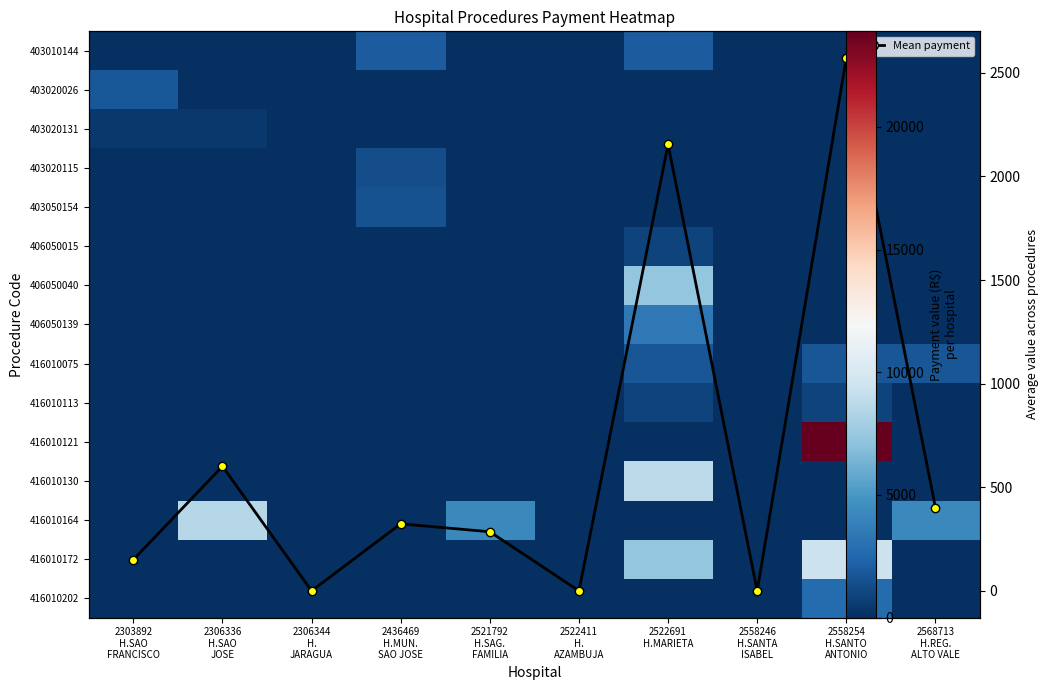

How many values in the Mean value across procedures series are below 323?

5